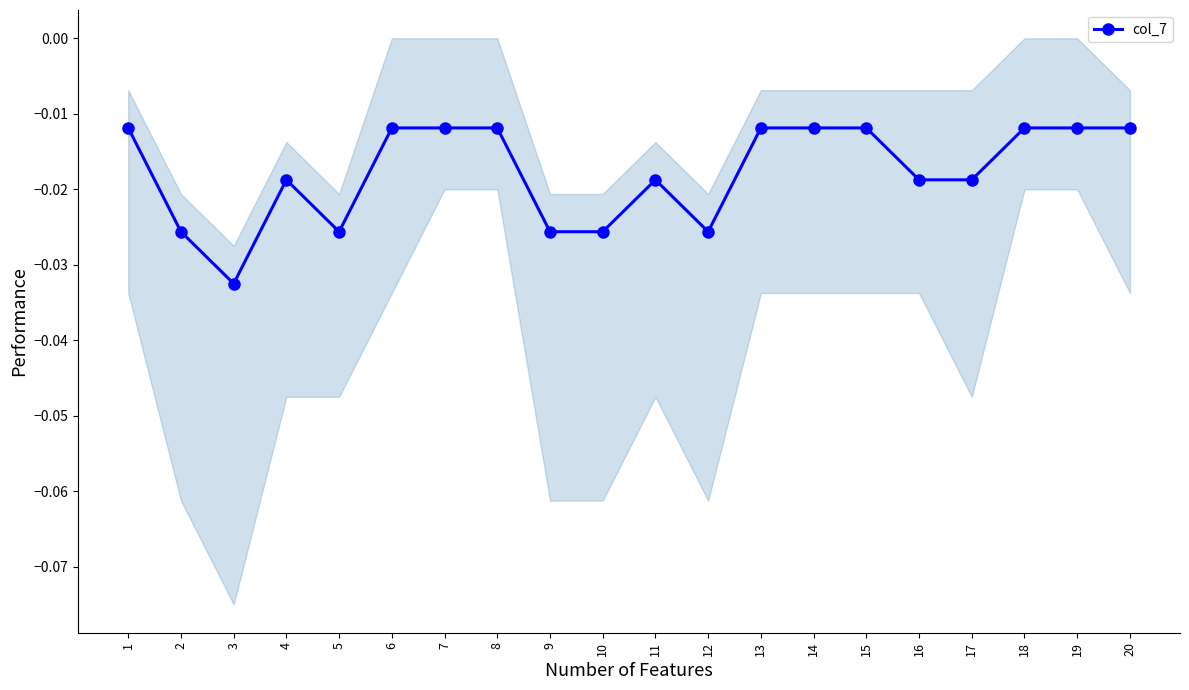

List the labels in order of value, largest first.

1, 6, 7, 8, 13, 14, 15, 18, 19, 20, 4, 11, 16, 17, 2, 5, 9, 10, 12, 3